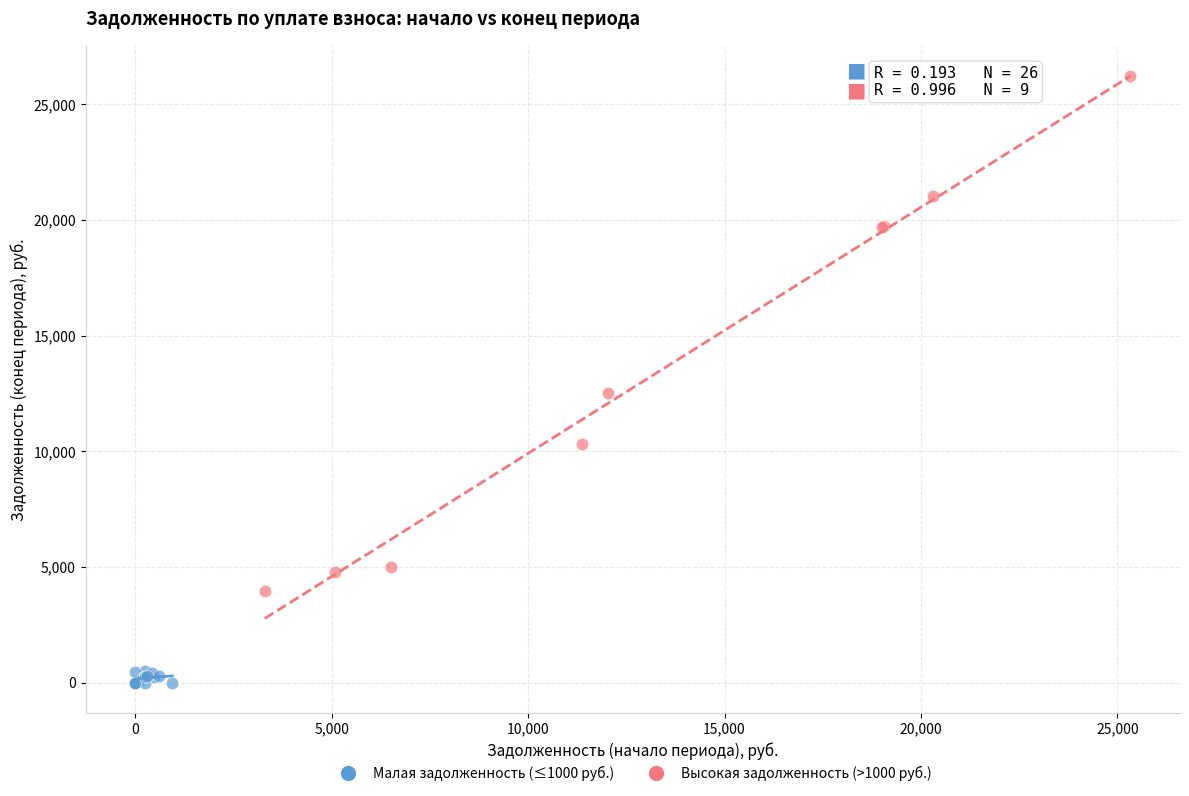

Which series reaches the minimum Y coordinate?

Малая задолженность (≤1000 руб.)